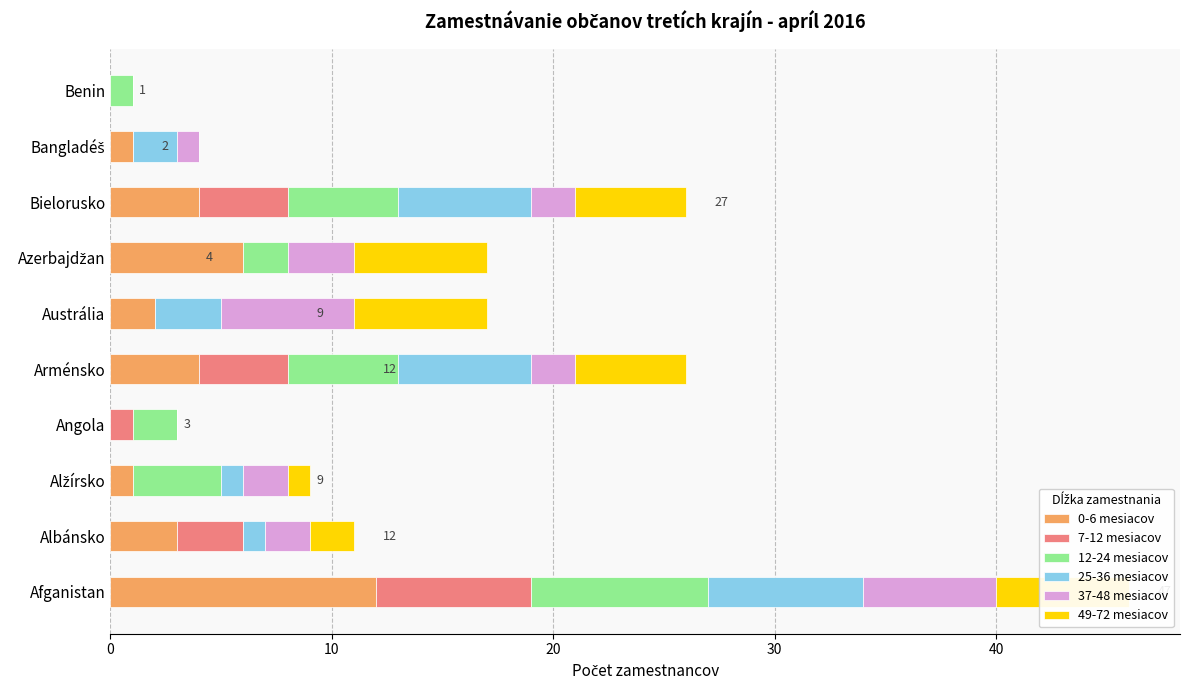

Which series has the largest total across all categories?

0-6 mesiacov